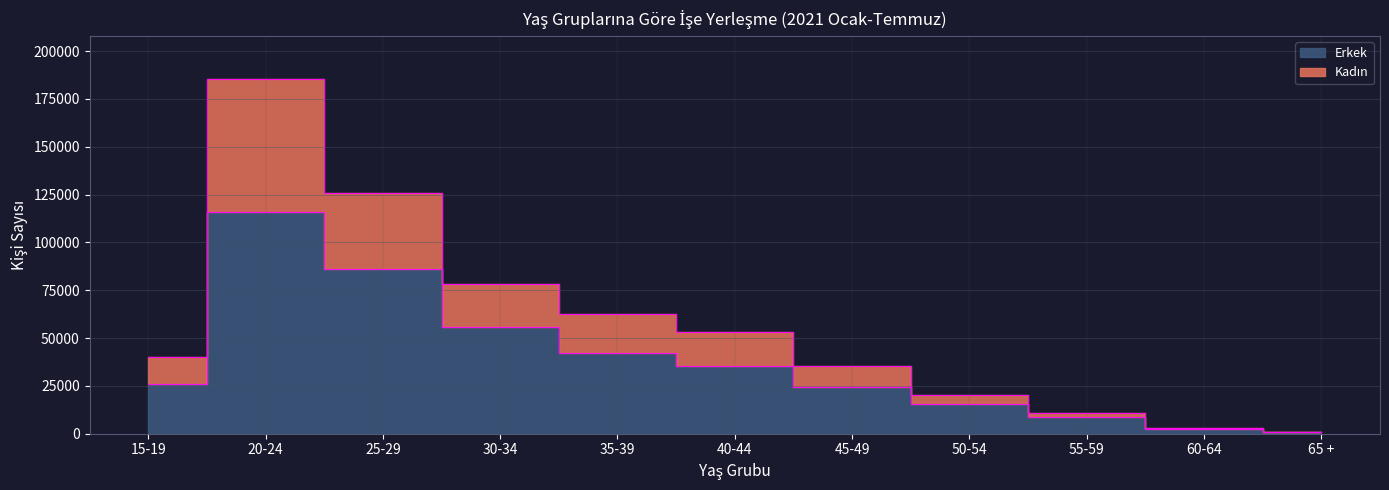

List the labels in order of Kadın value, largest first.

20-24, 25-29, 30-34, 35-39, 40-44, 15-19, 45-49, 50-54, 55-59, 60-64, 65 +